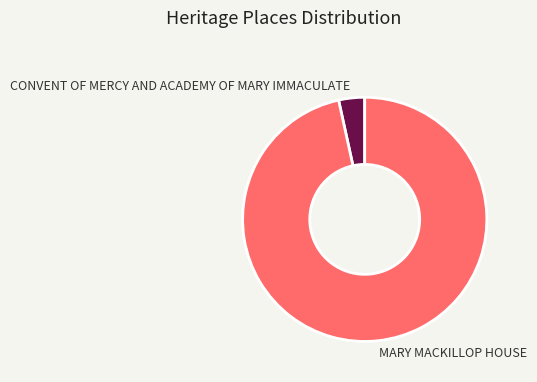

Rank the categories by value from highest to lowest.

MARY MACKILLOP HOUSE, CONVENT OF MERCY AND ACADEMY OF MARY IMMACULATE